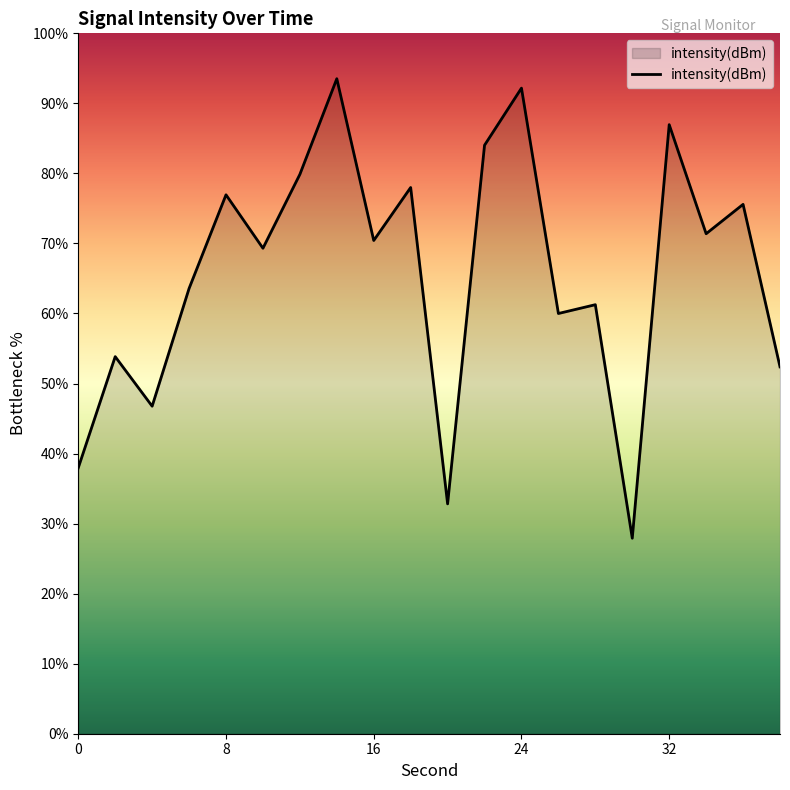

What is the greatest value displayed?

93.5